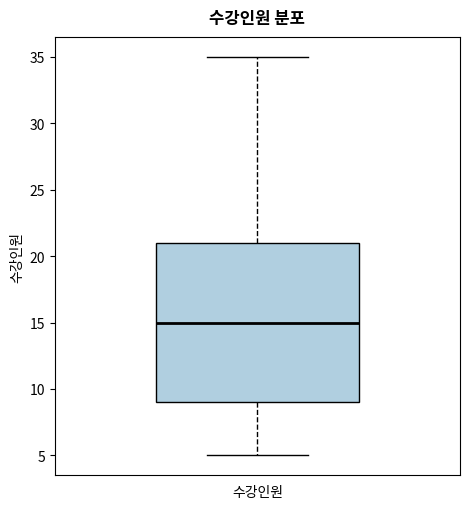

Where is the lower edge of the box for 수강인원 on the y-axis? The values are not printed on the chart, so give them approximately, as read against the axis.

9